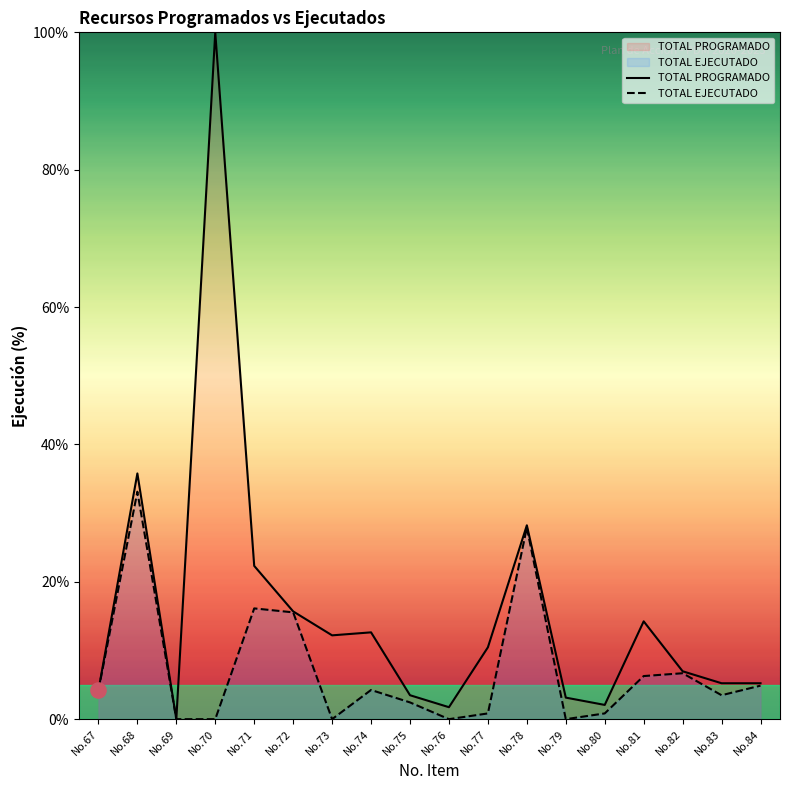

What are all the series names shown in the legend?

TOTAL PROGRAMADO, TOTAL EJECUTADO